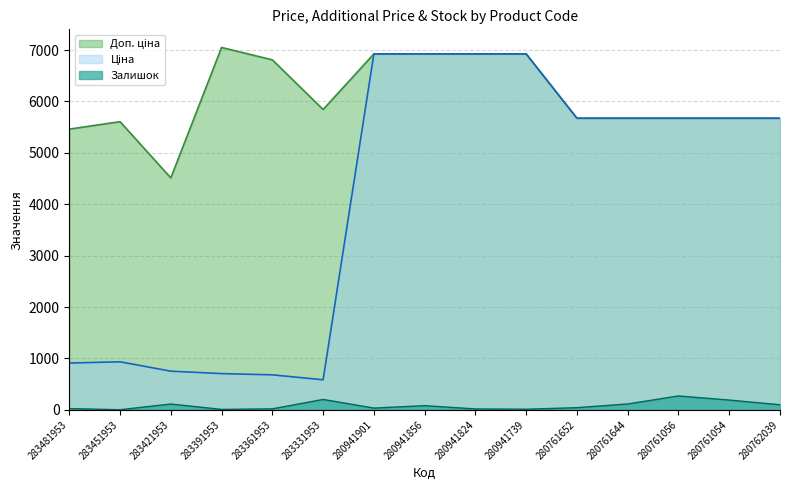

Rank the series at 280761054 from highest to lowest value.

Ціна, Доп. ціна, Залишок